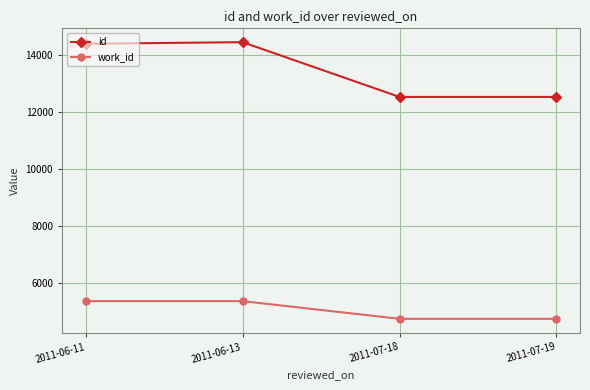

Rank the series by their maximum value, from highest to lowest.

id, work_id